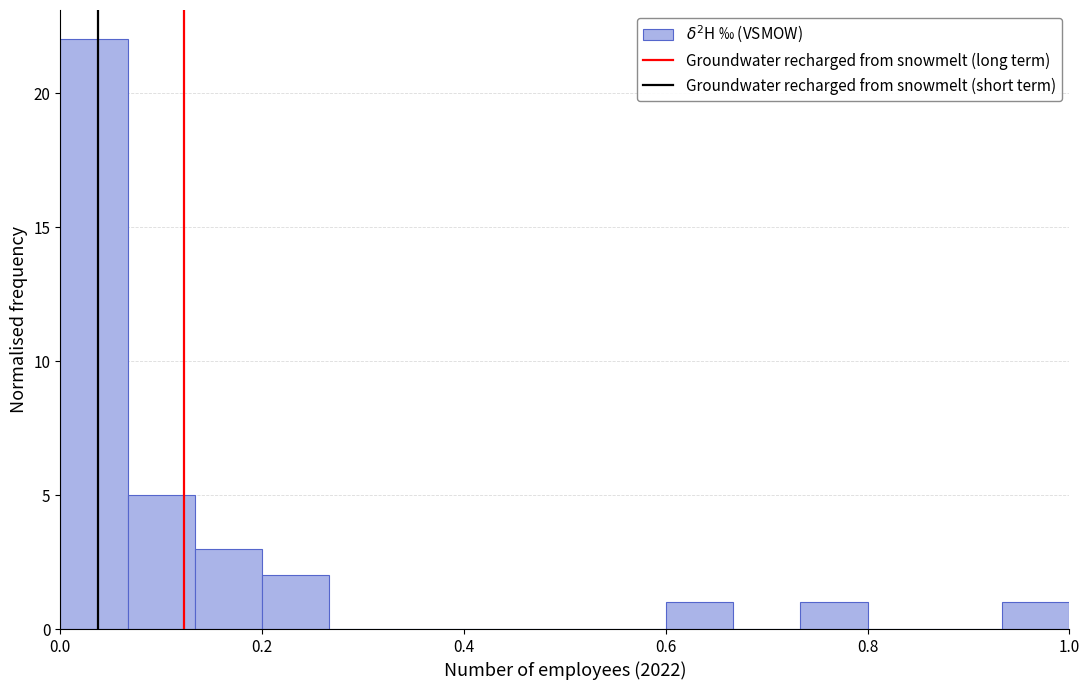

Around what value on the x-axis is the tallest bar? Give the approximate position of its centre, as read against the axis.

0.04